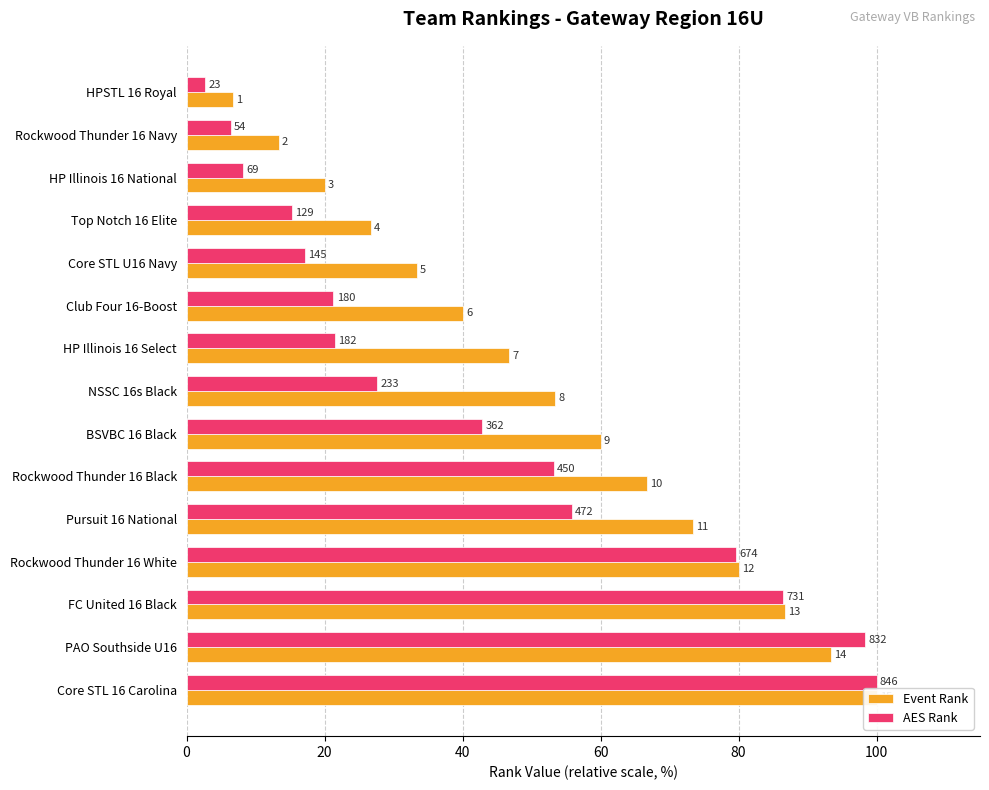

Reading left to right, list all the values displayed in this chart.

Event Rank: 6.7	13.3	20.0	26.7	33.3	40.0	46.7	53.3	60.0	66.7	73.3	80.0	86.7	93.3	100.0
AES Rank: 2.7	6.4	8.2	15.2	17.1	21.3	21.5	27.5	42.8	53.2	55.8	79.7	86.4	98.3	100.0